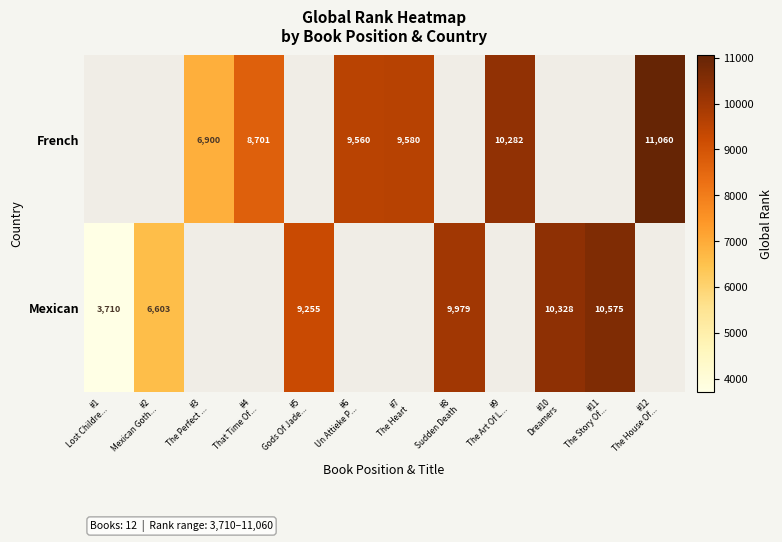

How many series are shown in this chart?

2